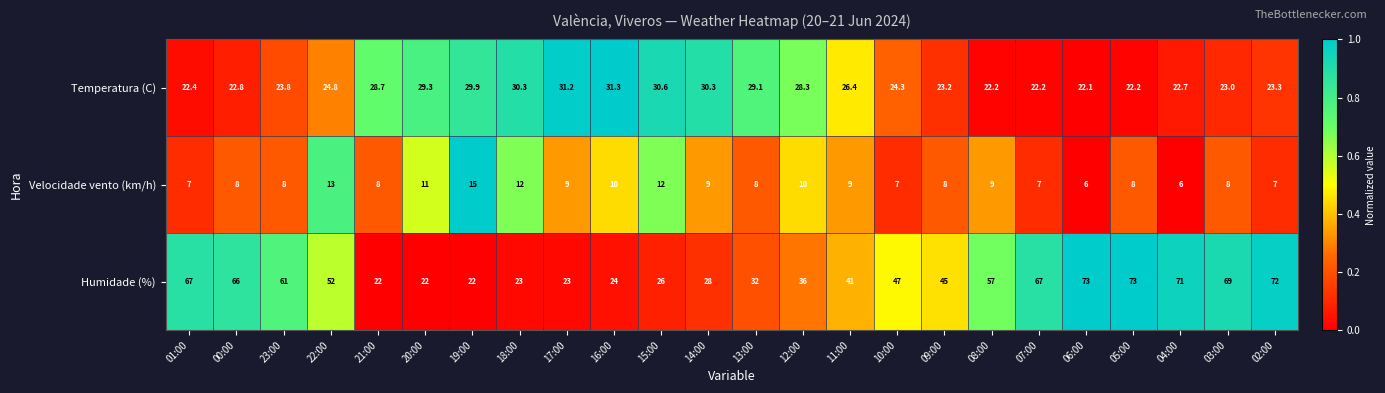

What is the sum of the Velocidade vento (km/h) values at 06:00 and 19:00?

21.0